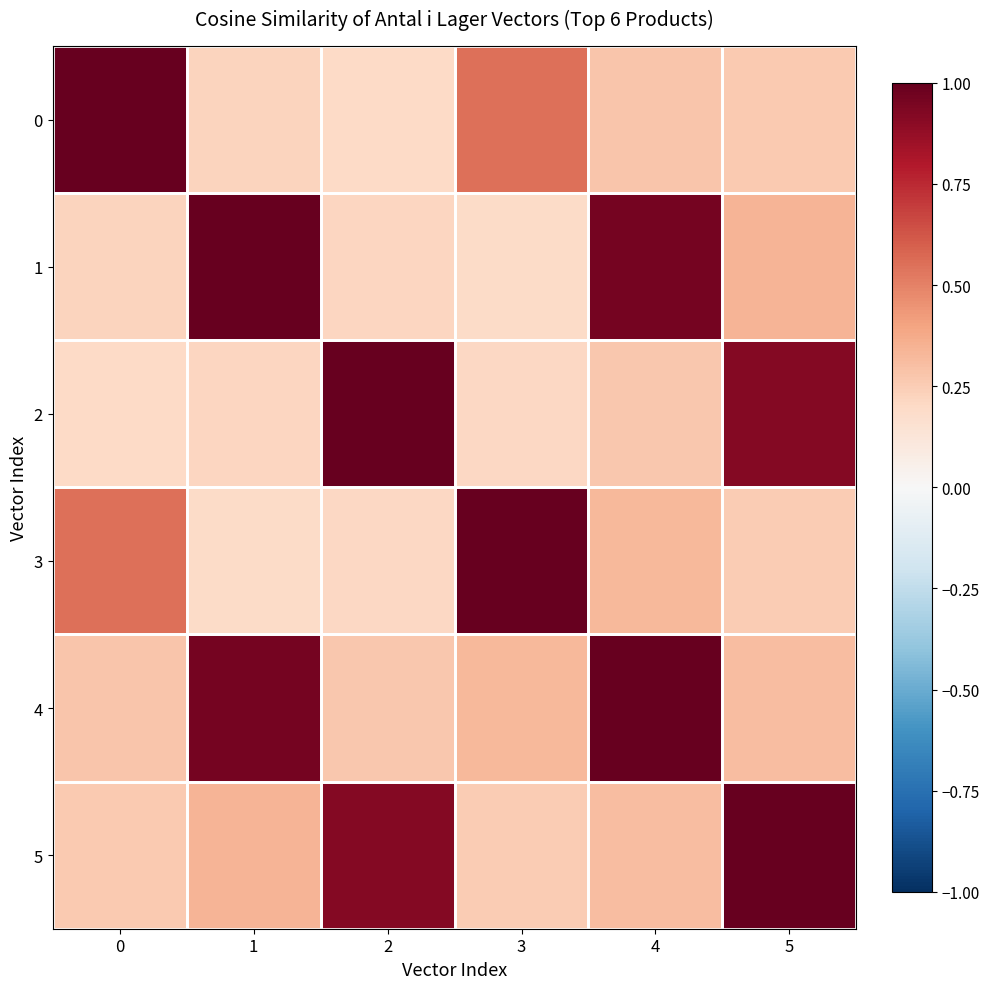

At which category is the sum across all series the highest?

4